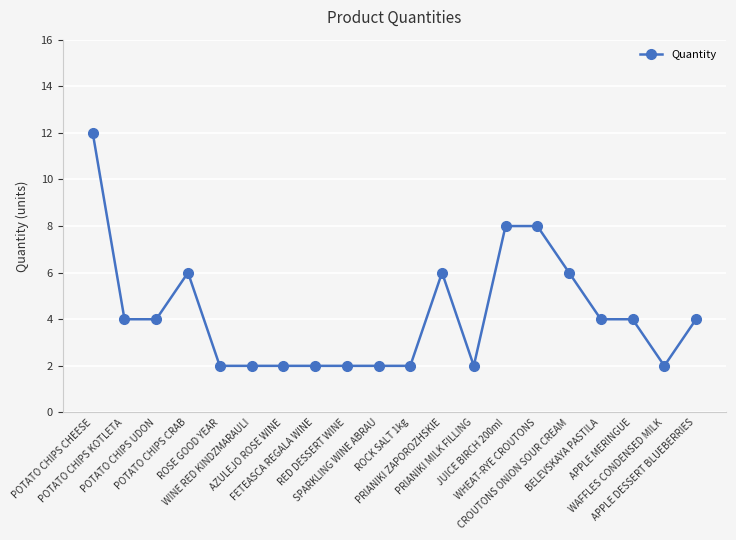

The value at AZULEJO ROSE WINE is 2. True or false?

True